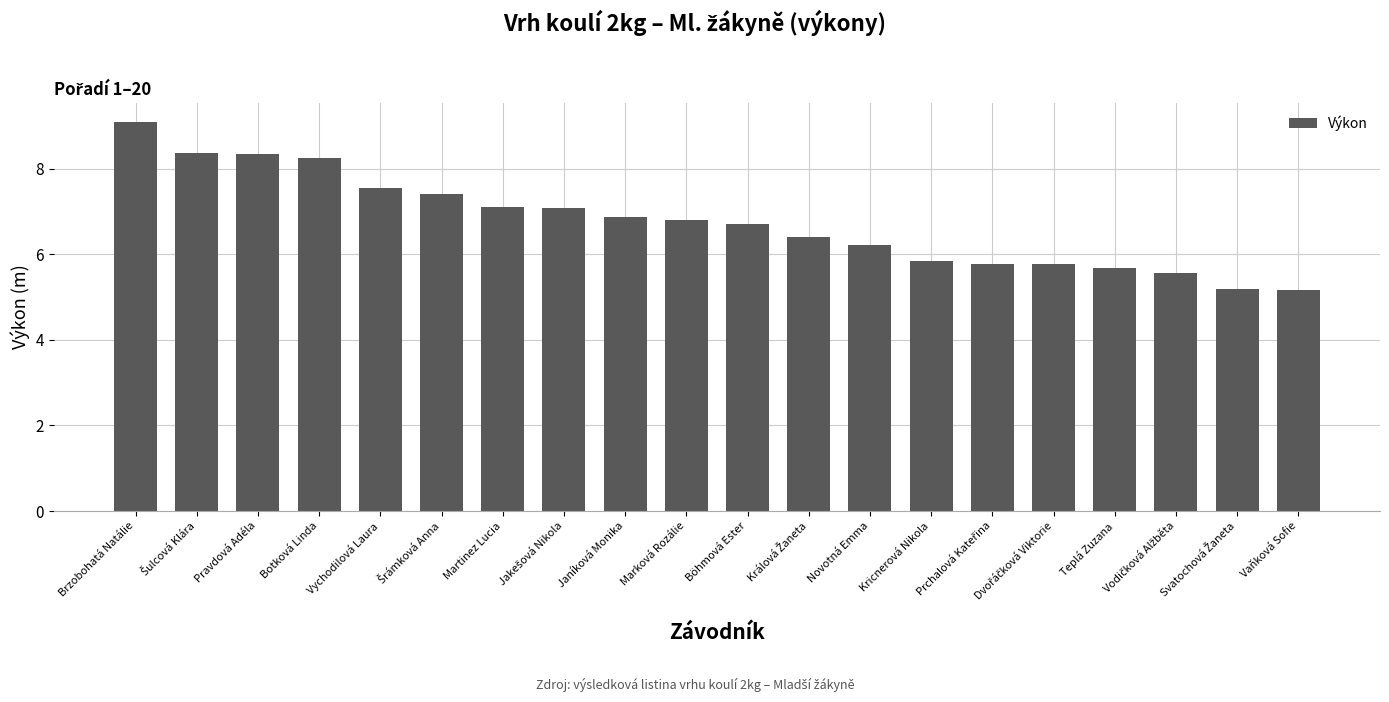

What is the difference between the maximum and minimum values?

3.9